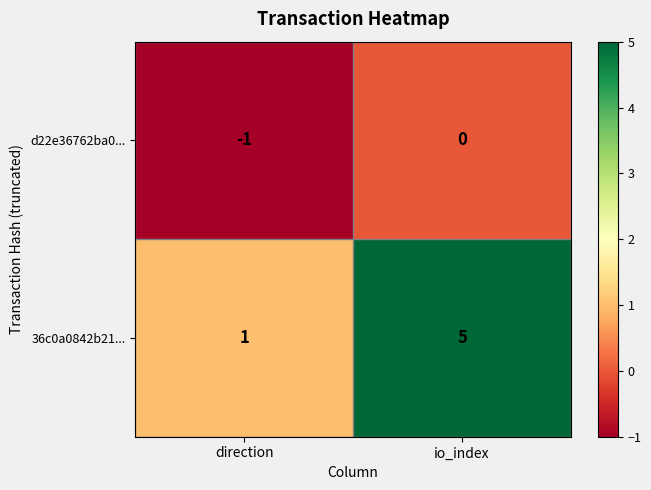

What is the average value of the 36c0a0842b21... series?

3